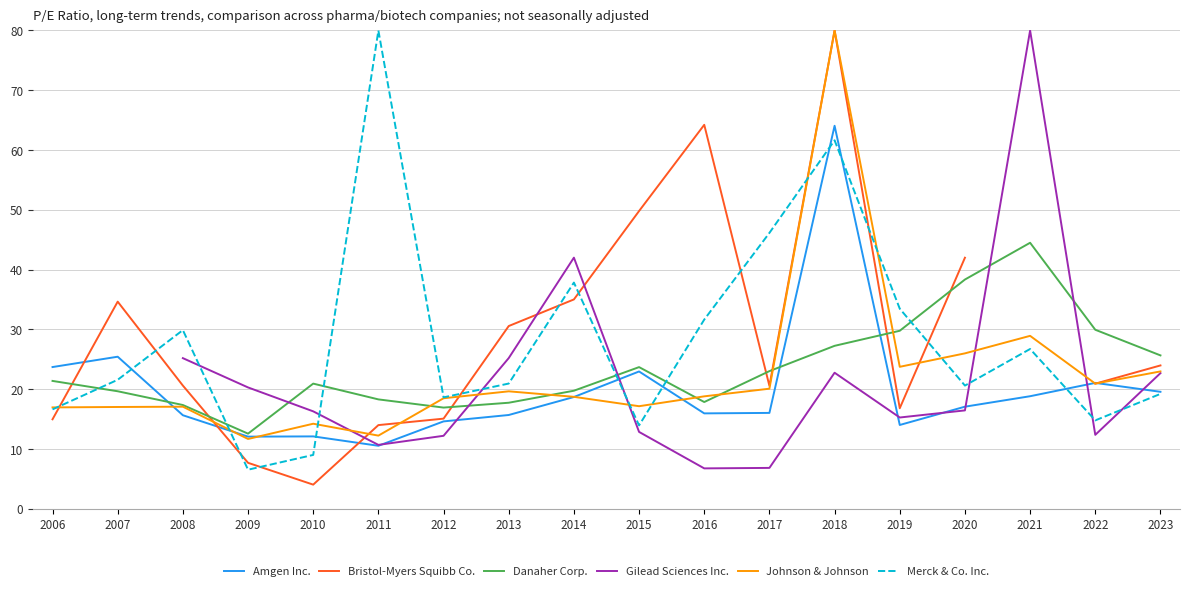

How many lines are shown in the chart?

6